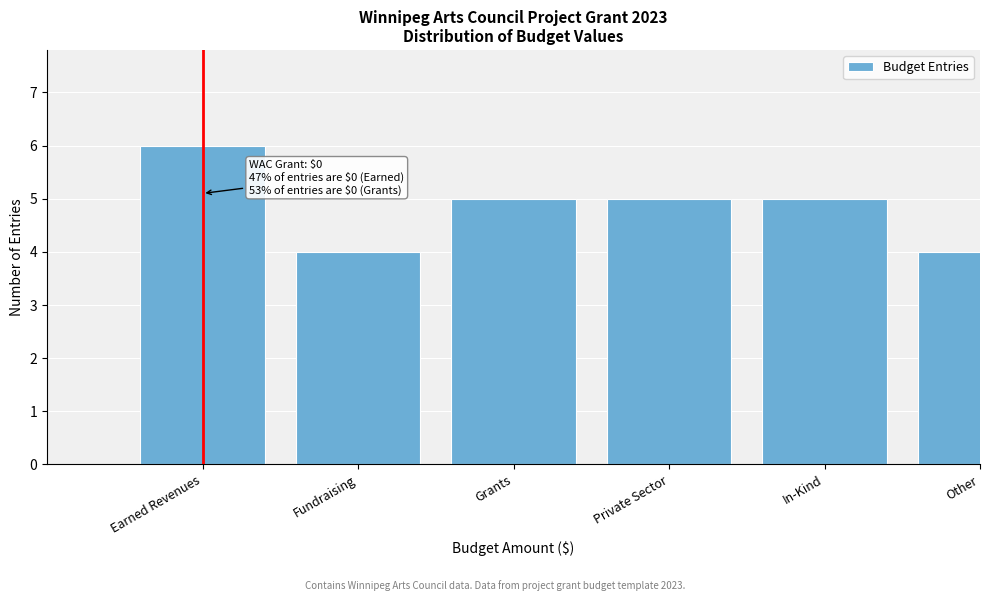

Reading left to right, extract all data points from this chart.

6	4	5	5	5	4